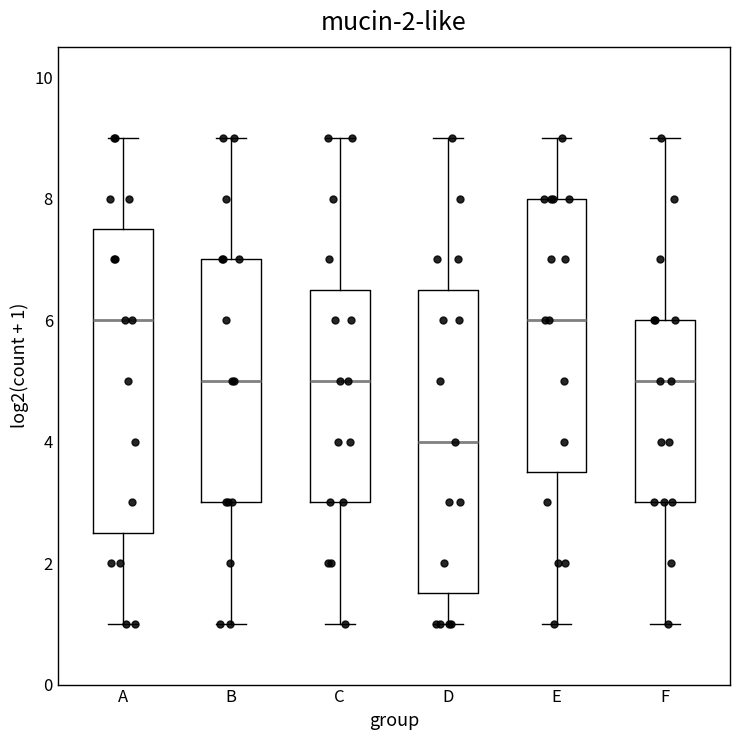

Where does the lower whisker of the box for A end on the y-axis? The values are not printed on the chart, so give them approximately, as read against the axis.

1.0